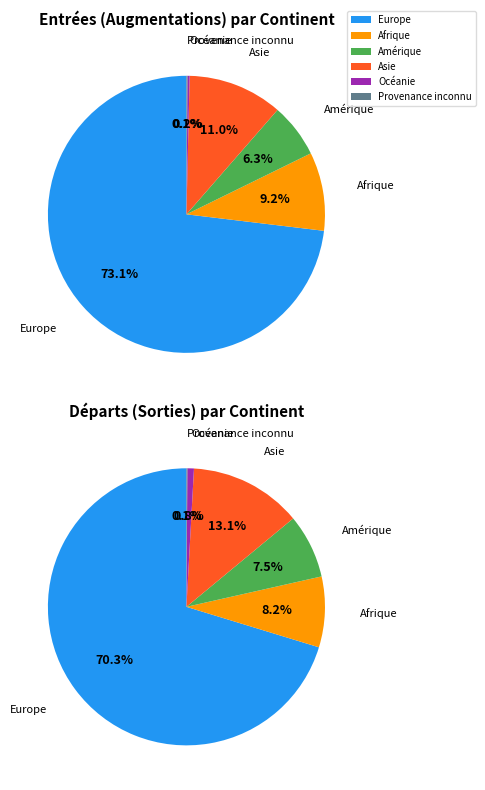

To the nearest percent, what percentage of the pie is Asie?

11%